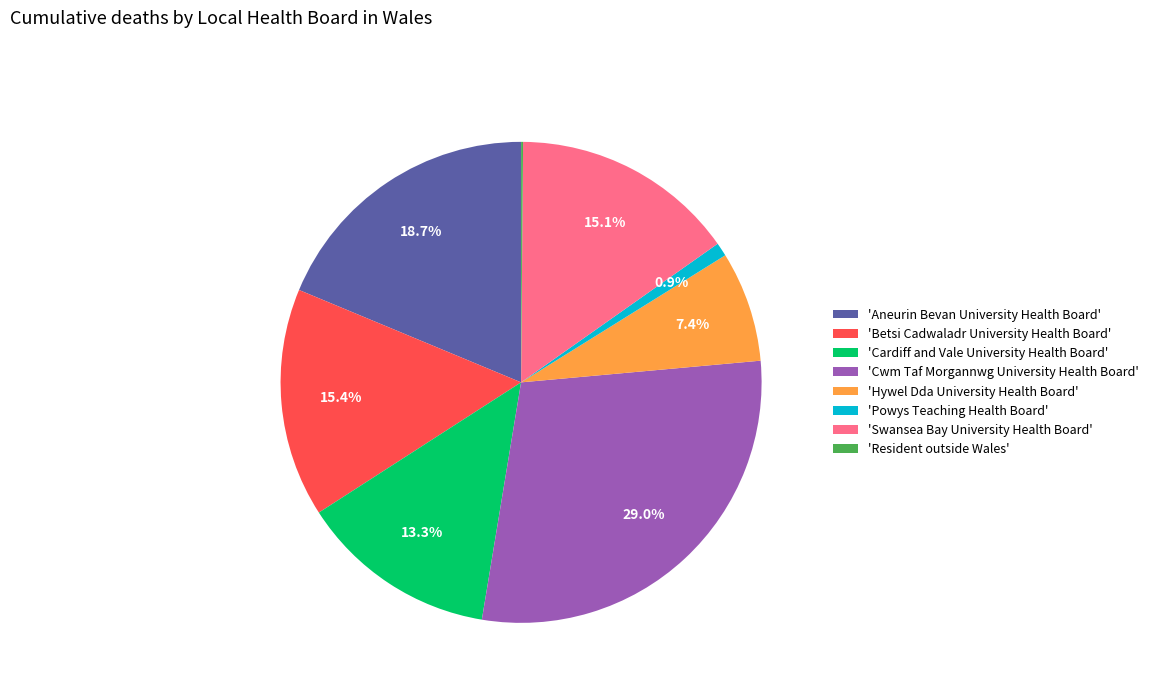

Which category has the biggest portion of the pie?

'Cwm Taf Morgannwg University Health Board'